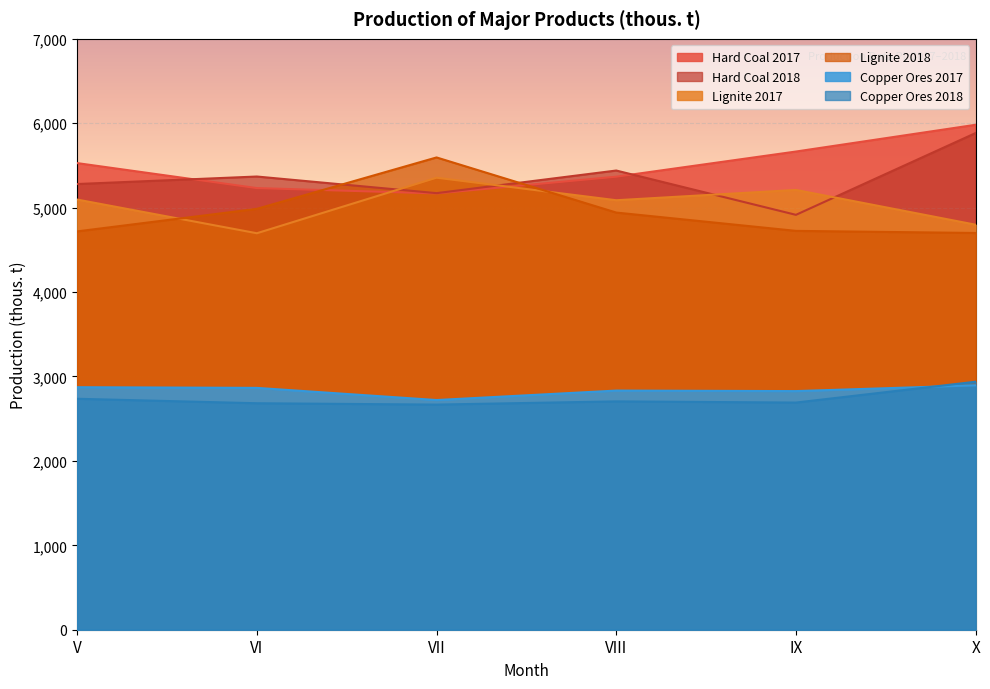

Between IX and X, which series saw the biggest shift?

Hard Coal 2018